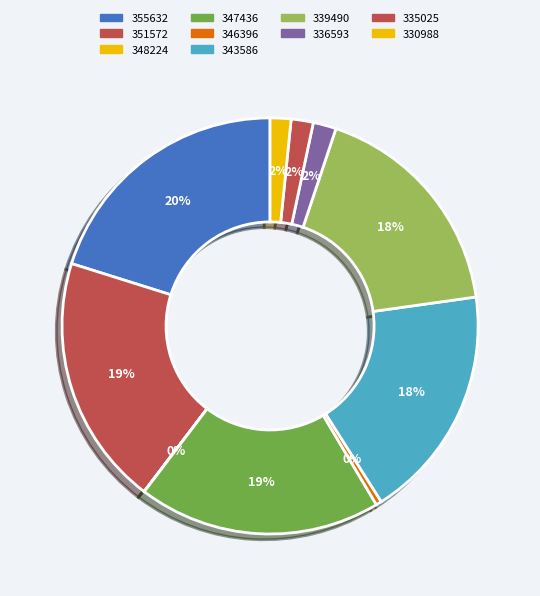

True or false: 335025 accounts for 1% of the total.

False